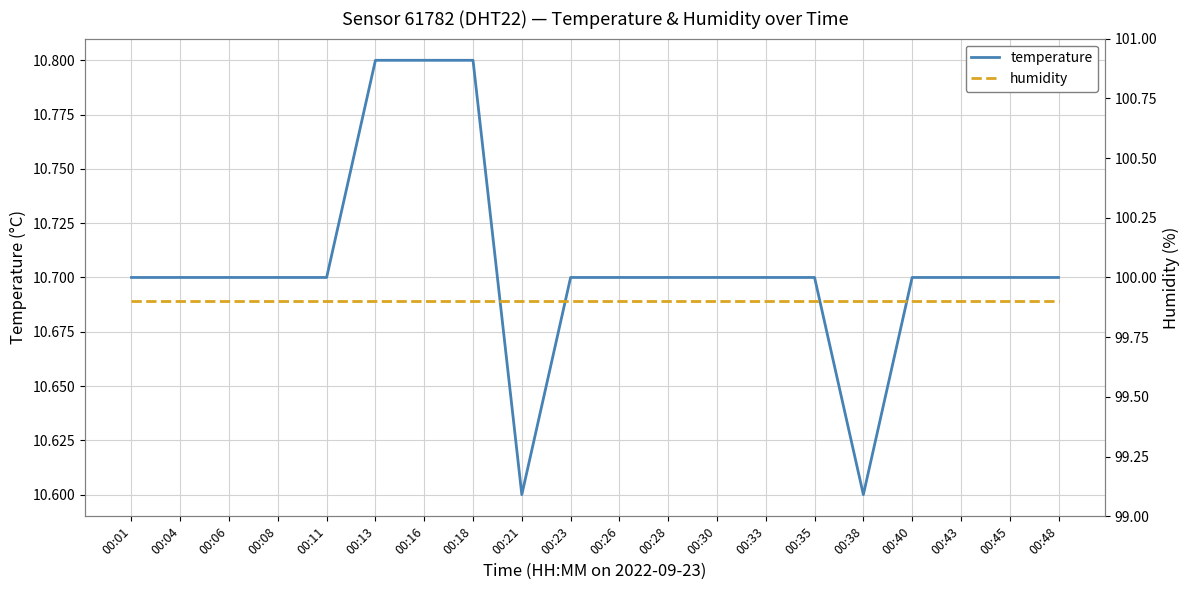

What is the difference between the highest and lowest values at 00:13?

89.1